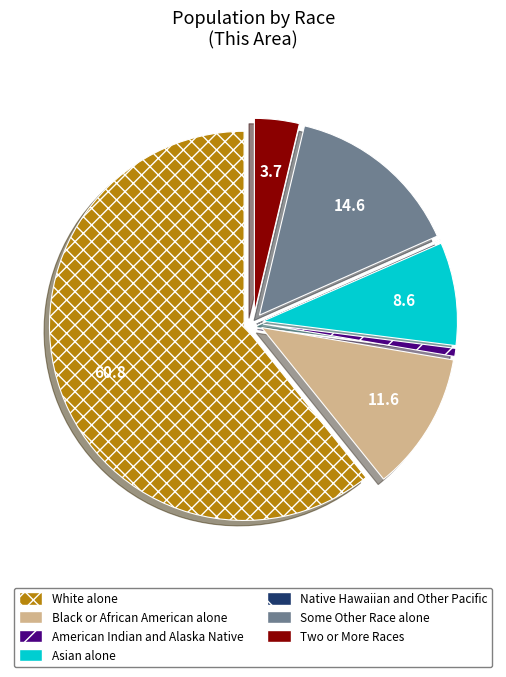

Is there any slice that represents more than half of the pie?

Yes